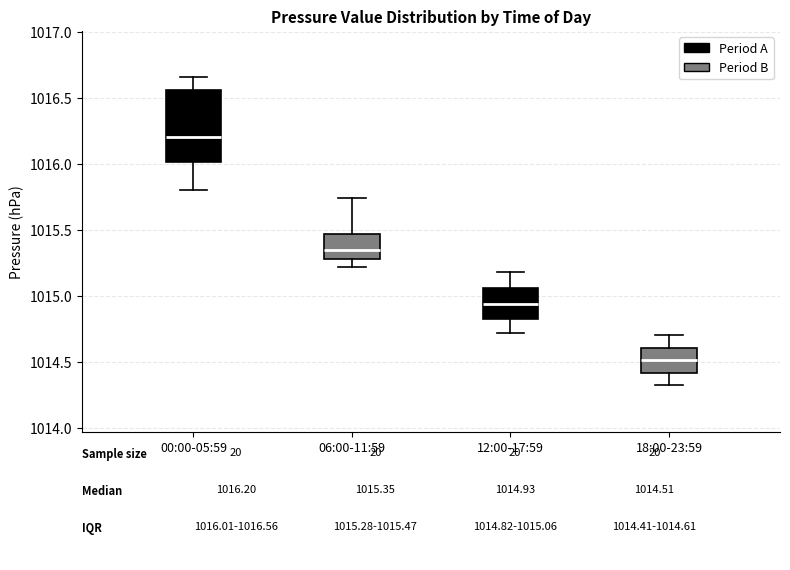

Reading left to right, transcribe this box plot: for each box, give where its median line is, the range the box spans, and where its two whiskers end, as read against the y-axis. The values are not printed on the chart, so give them approximately, as read against the axis.

00:00-05:59: median 1016.20, box 1016.00 to 1016.55, whiskers 1015.80 to 1016.65
06:00-11:59: median 1015.35, box 1015.30 to 1015.45, whiskers 1015.20 to 1015.75
12:00-17:59: median 1014.95, box 1014.80 to 1015.05, whiskers 1014.70 to 1015.20
18:00-23:59: median 1014.50, box 1014.40 to 1014.60, whiskers 1014.30 to 1014.70